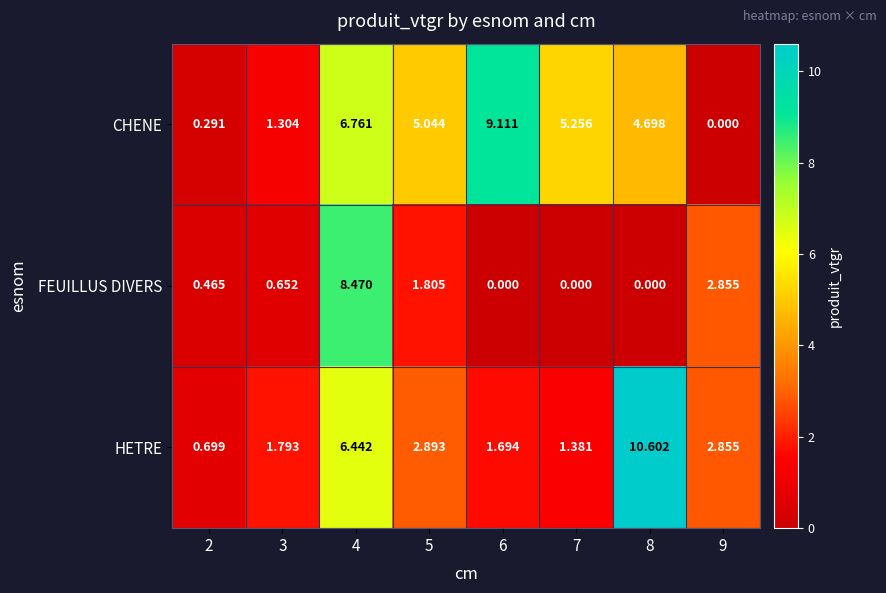

Is the value of HETRE at 5 greater than the value of FEUILLUS DIVERS at 8?

Yes